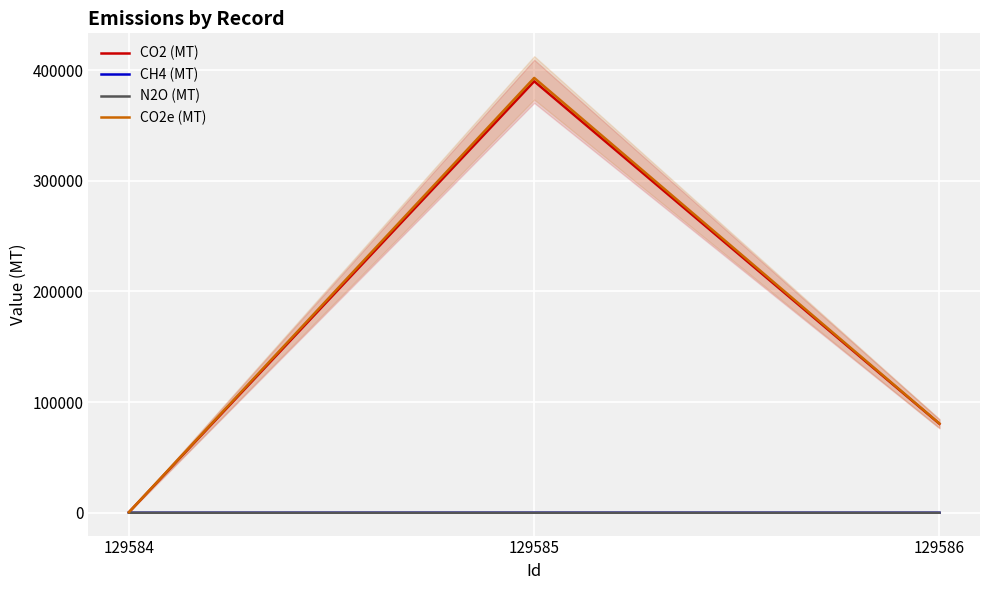

At which label does CO2e (MT) reach its peak?

129585